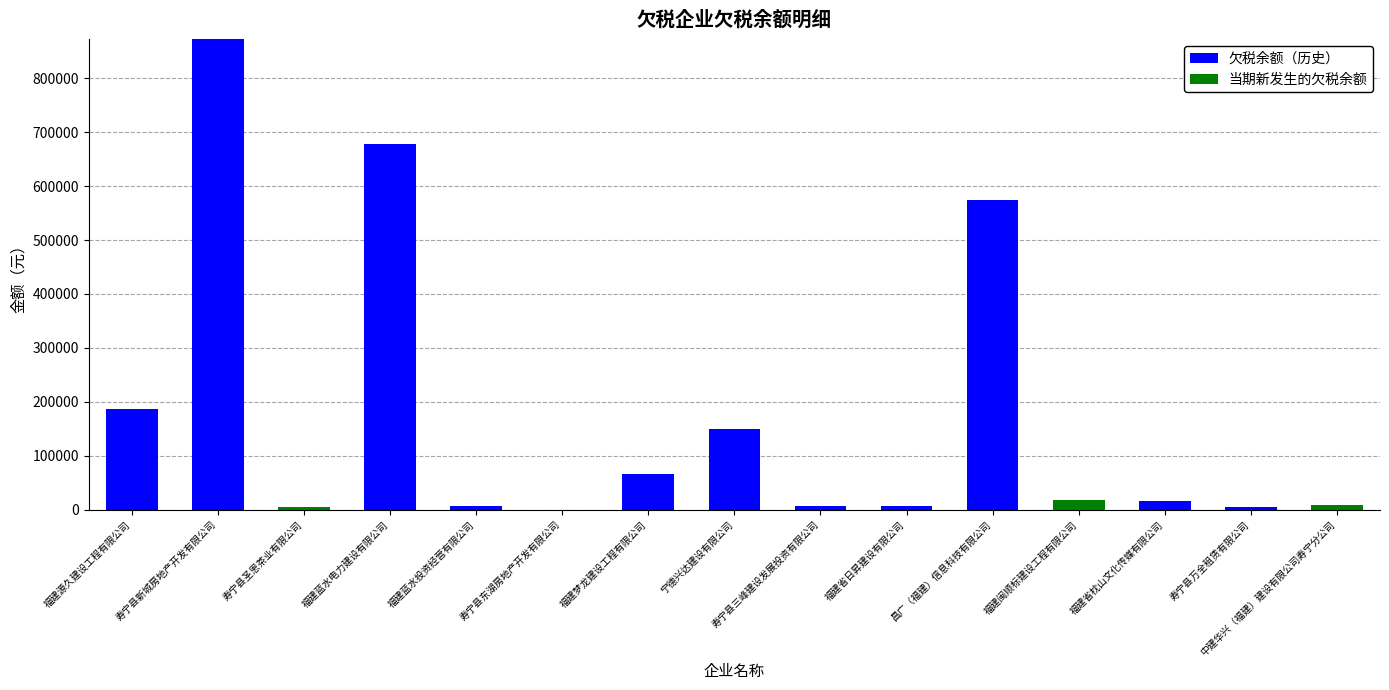

At which category is the sum across all series the highest?

寿宁县新城房地产开发有限公司